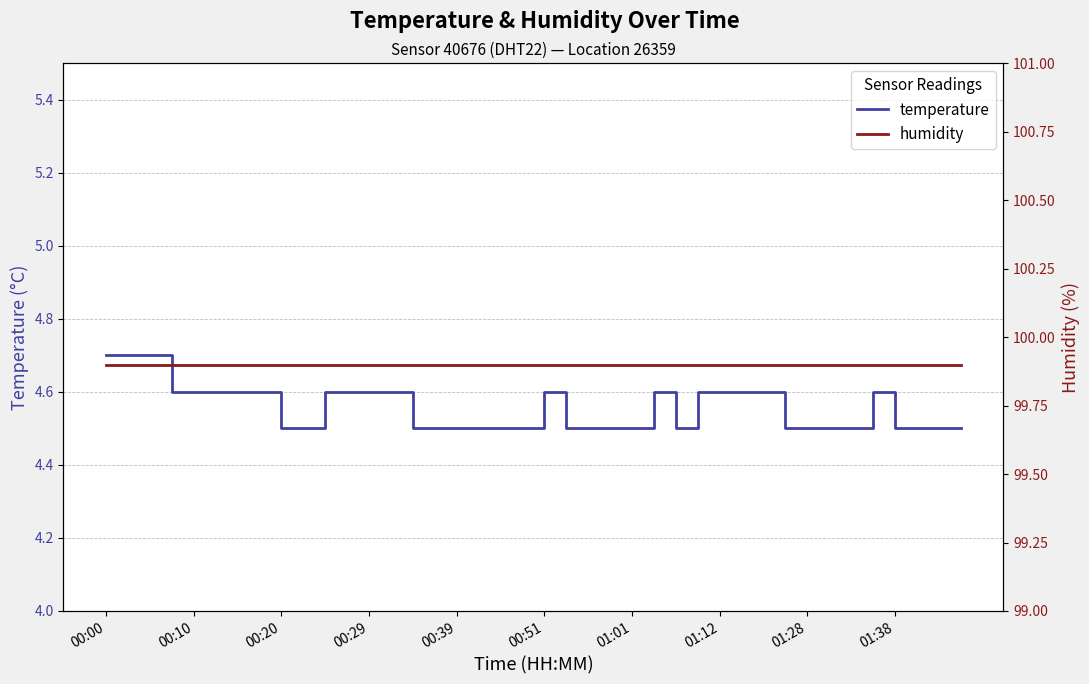

Where is humidity nearest to the value 99?

00:00